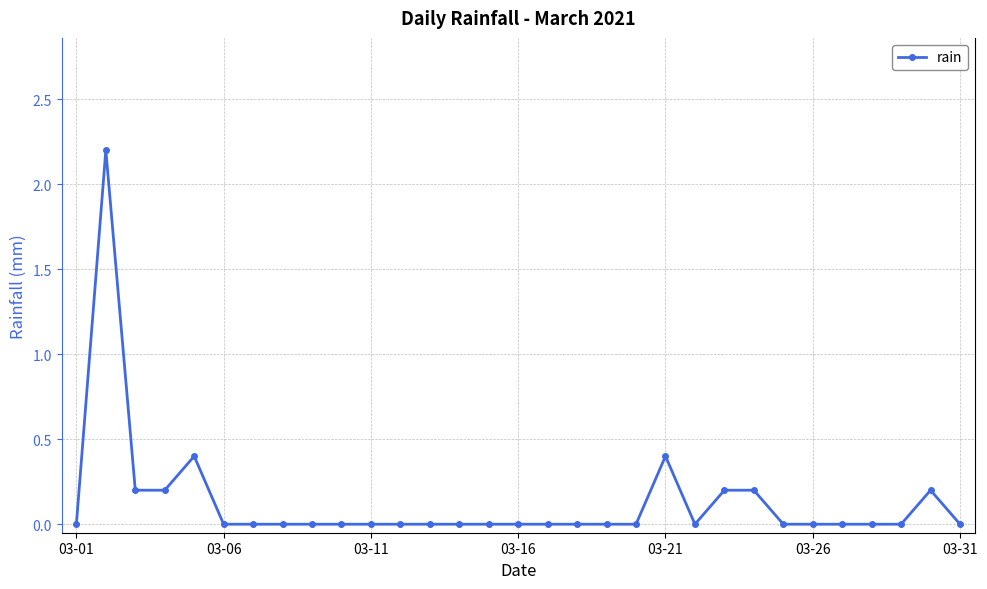

True or false: there are more than 1 points higher than both neighbors.

True